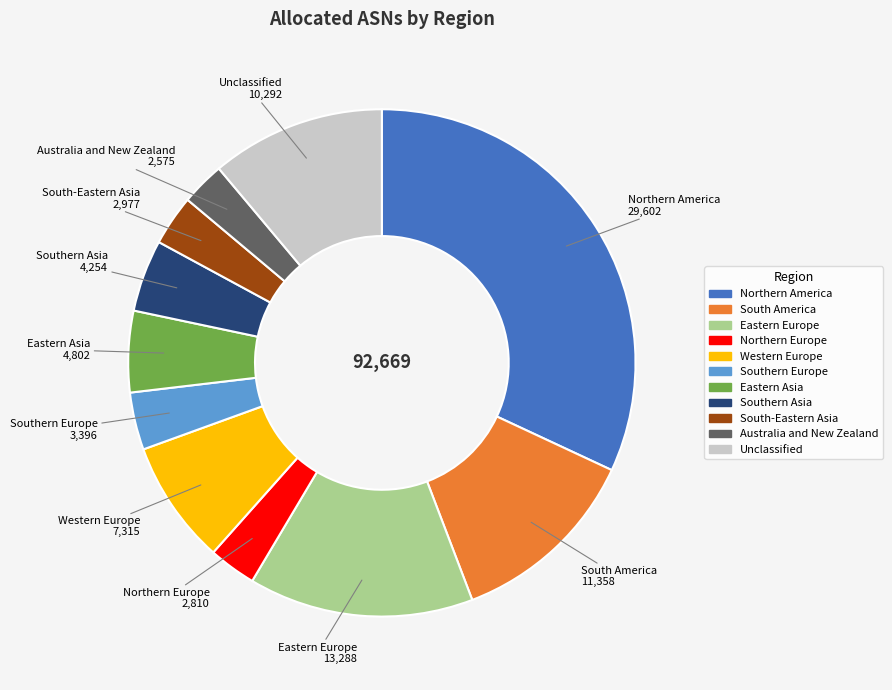

What is the ratio of the value at South America to the value at Eastern Europe?

0.9